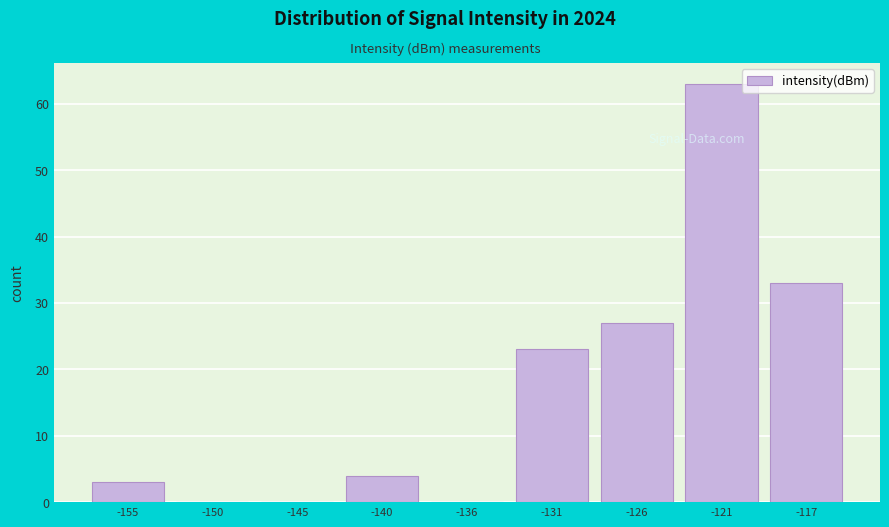

Reading right to left, list all the values displayed in this chart.

-117=33	-121=63	-126=27	-131=23	-136=0	-140=4	-145=0	-150=0	-155=3